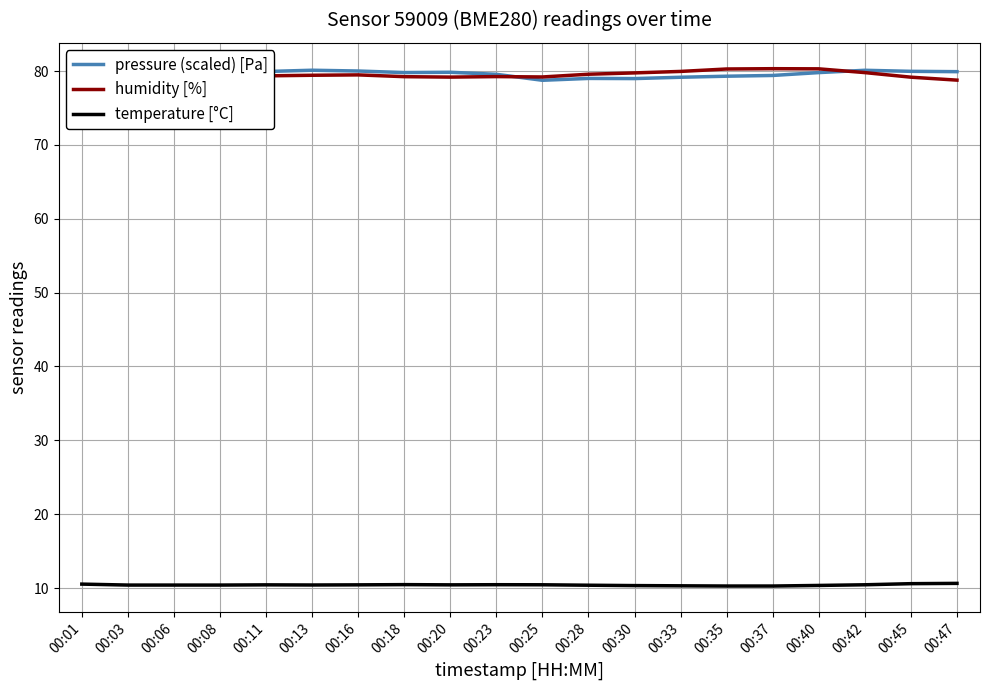

Is it true that pressure (scaled) [Pa] equals 79.9 at 00:11?

True